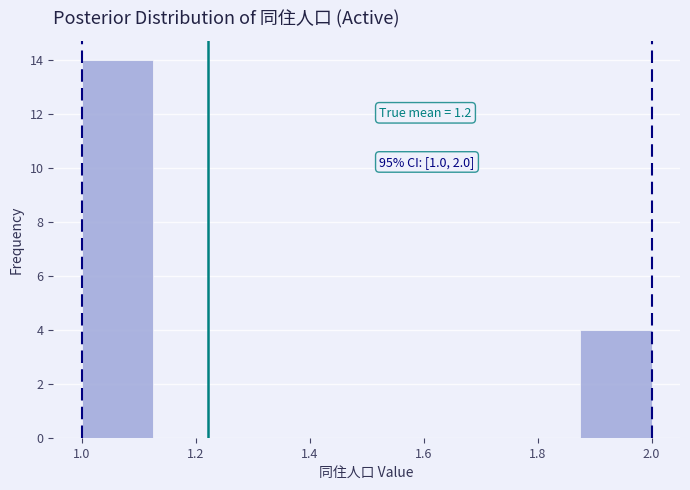

Which range on the x-axis has the tallest bar?

1.000 to 1.125